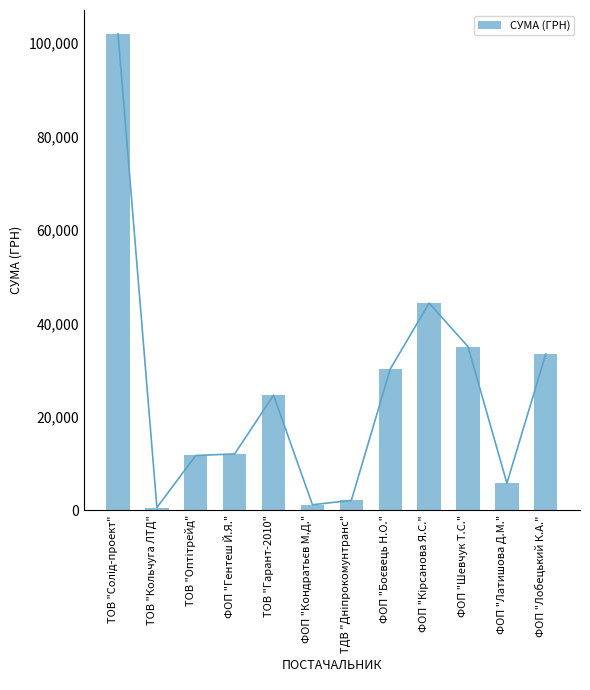

Rank the categories by value from highest to lowest.

ТОВ "Солід-проект", ФОП "Кірсанова Я.С.", ФОП "Шевчук Т.С.", ФОП "Лобецький К.А.", ФОП "Боєвець Н.О.", ТОВ "Гарант-2010", ФОП "Гентеш Й.Я.", ТОВ "Оптітрейд", ФОП "Латишова Д.М.", ТДВ "Дніпрокомунтранс", ФОП "Кондратьєв М.Д.", ТОВ "Кольчуга ЛТД"